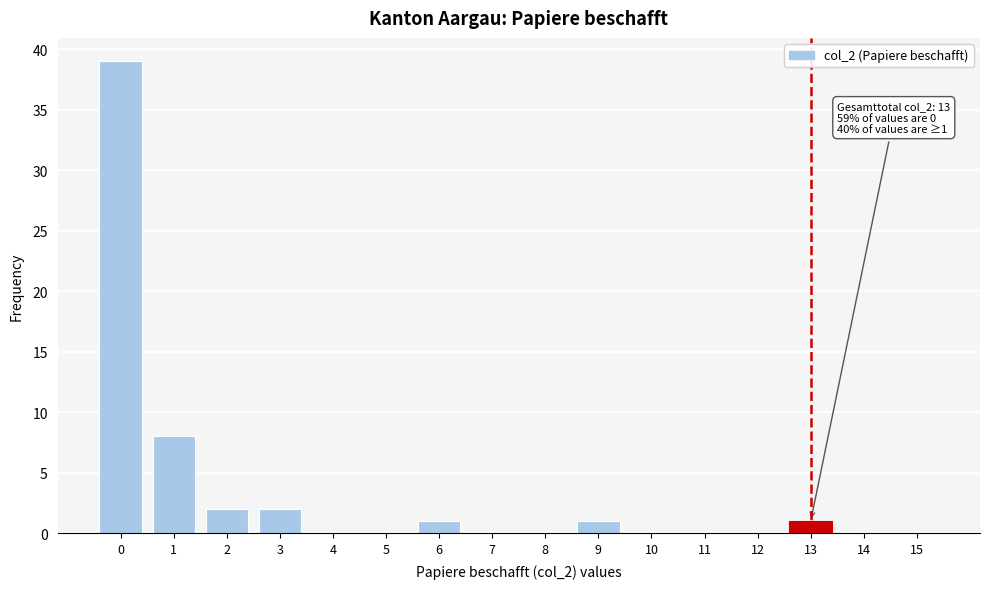

Reading left to right, what are all the values shown in this chart?

0=39	1=8	2=2	3=2	4=0	5=0	6=1	7=0	8=0	9=1	10=0	11=0	12=0	13=1	14=0	15=0